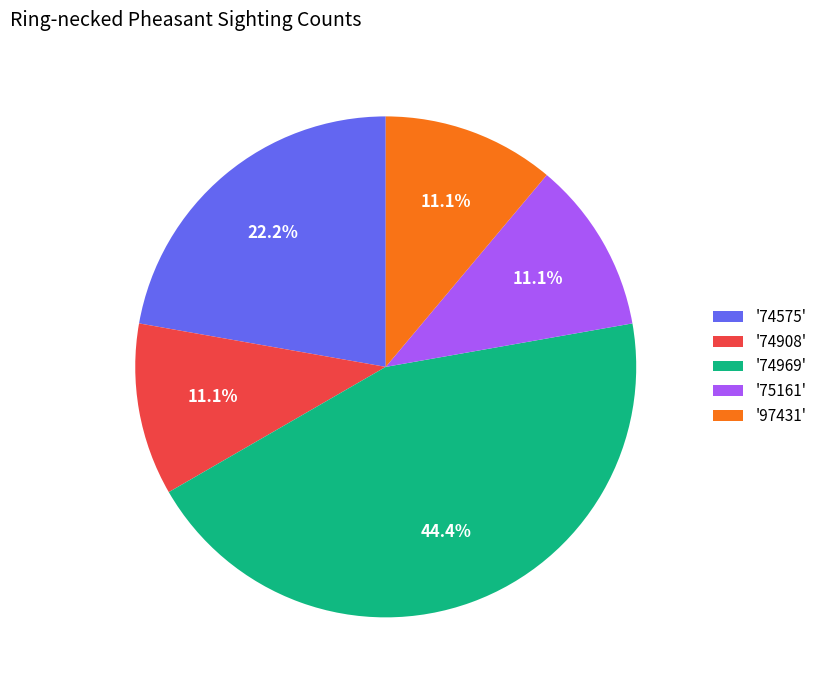

Combined, do '74575' and '74969' account for over 50%?

Yes